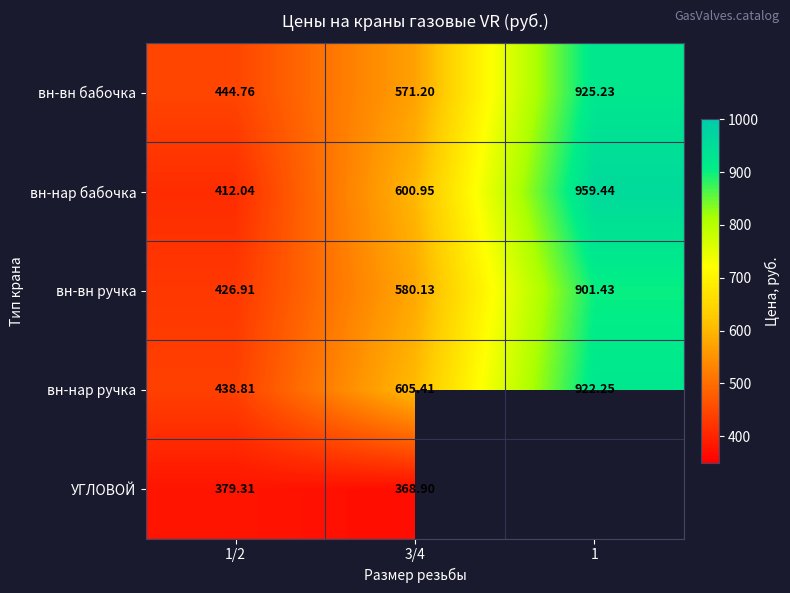

At which label is вн-нар бабочка closest to 685?

3/4